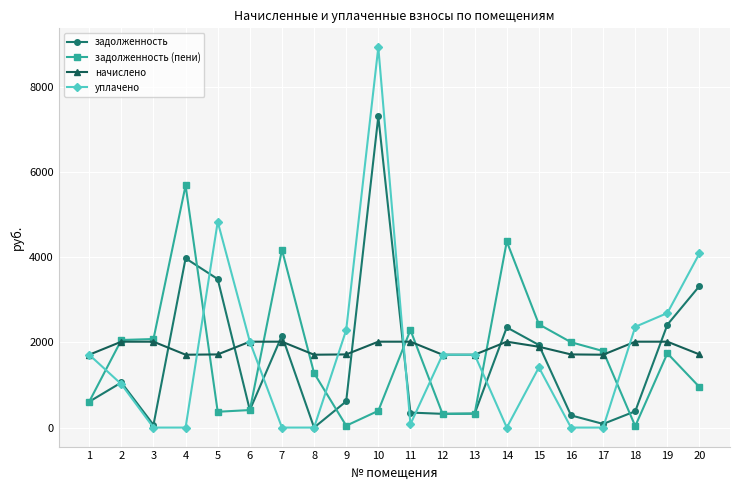

Is it true that начислено equals 3028.8 at 19?

False